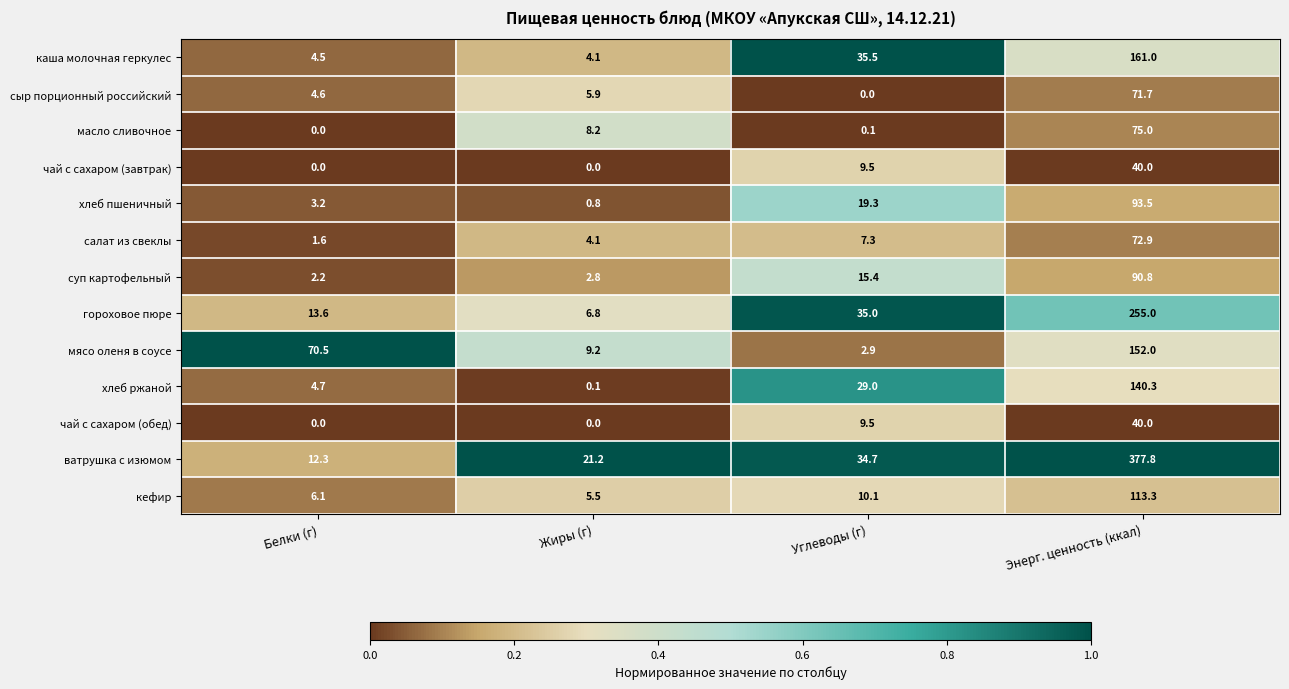

What is the average value of the хлеб ржаной series?

43.5